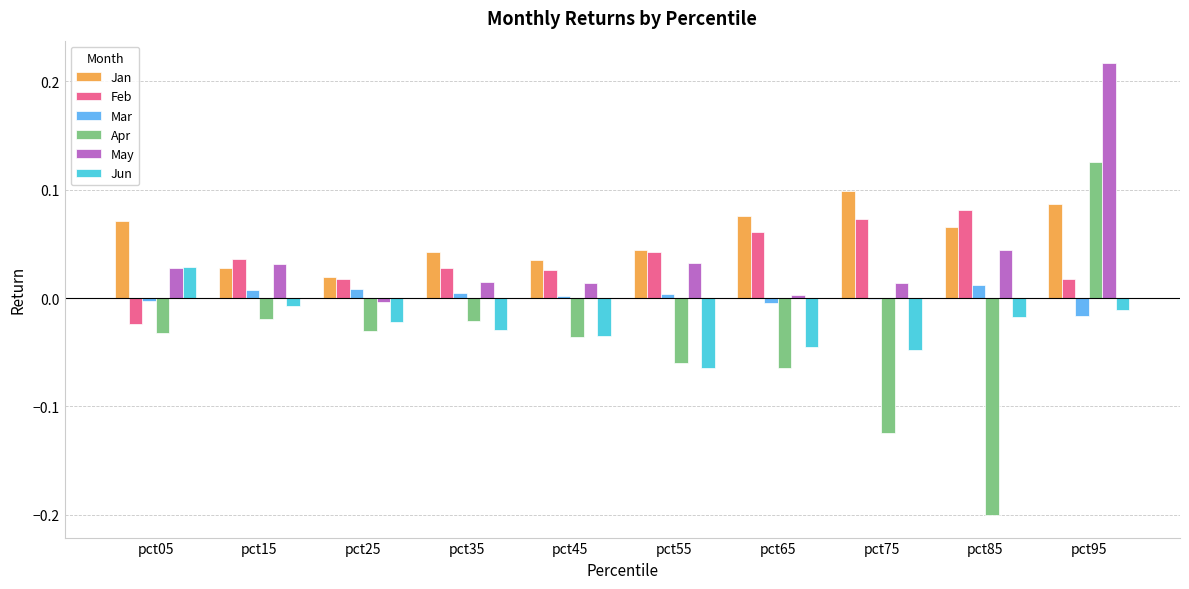

At which category does the chart reach its peak across all series?

pct95